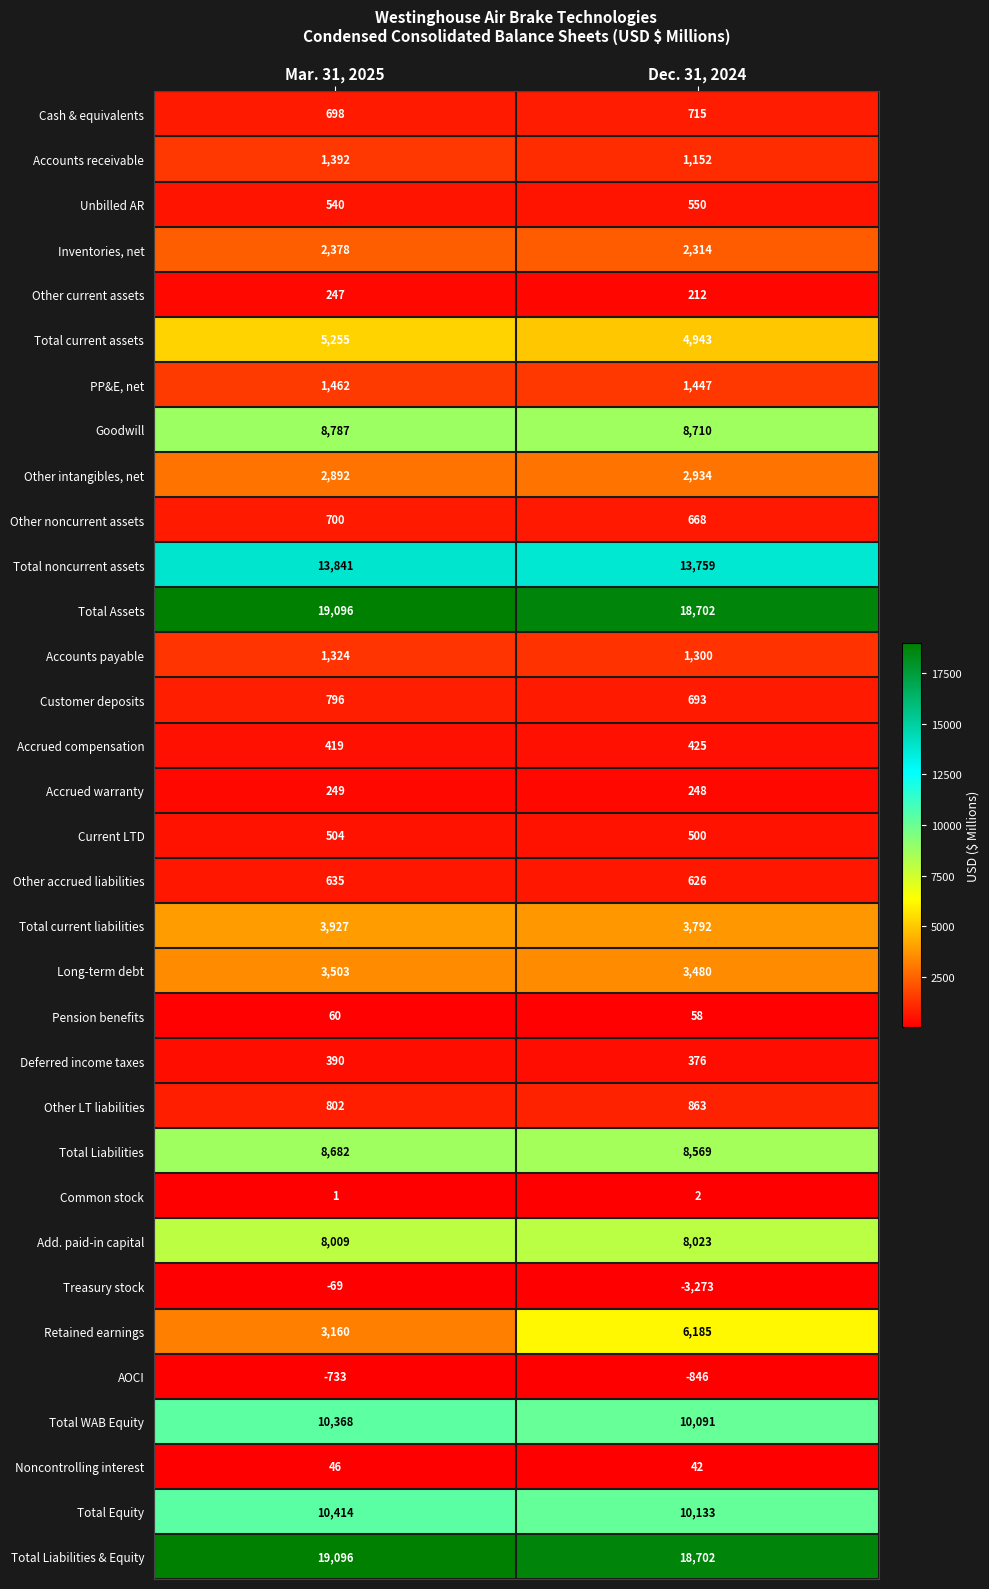

What is the total value across all series at Mar. 31, 2025?

128871